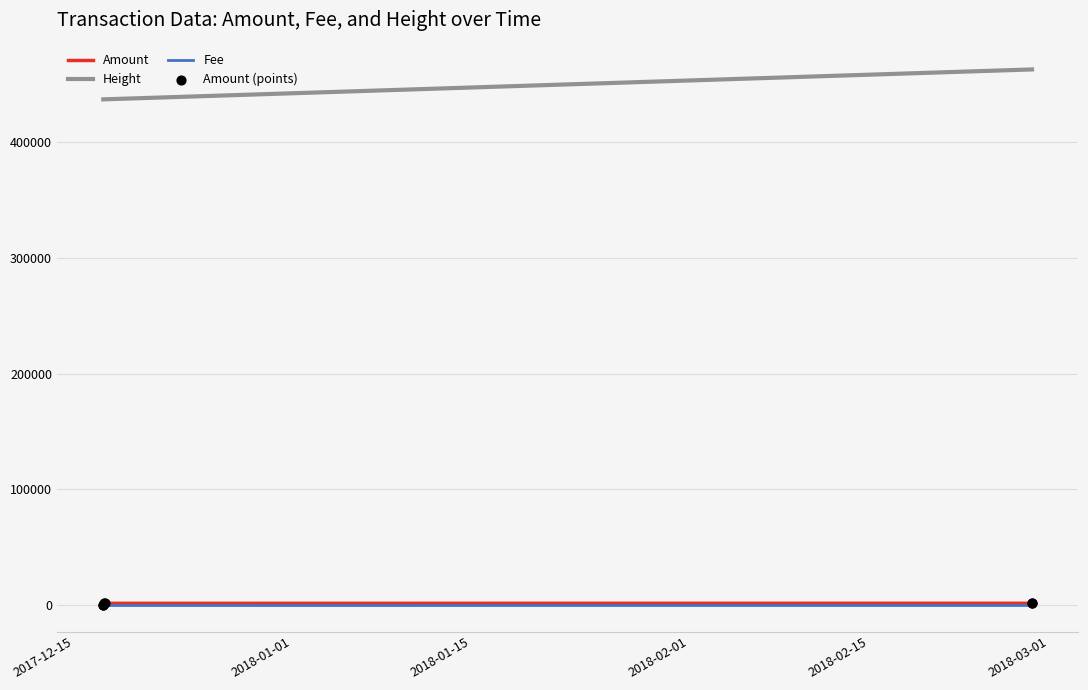

Which series has the largest total across all categories?

Height